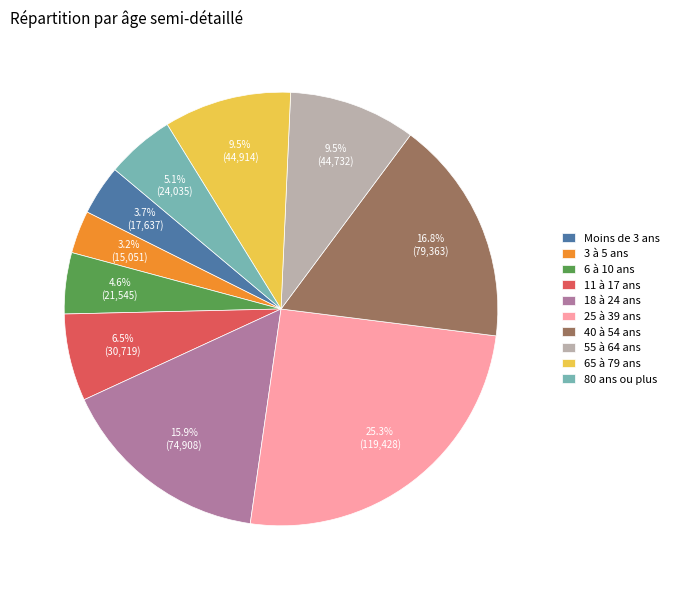

Does 6 à 10 ans represent more than half of the total?

No